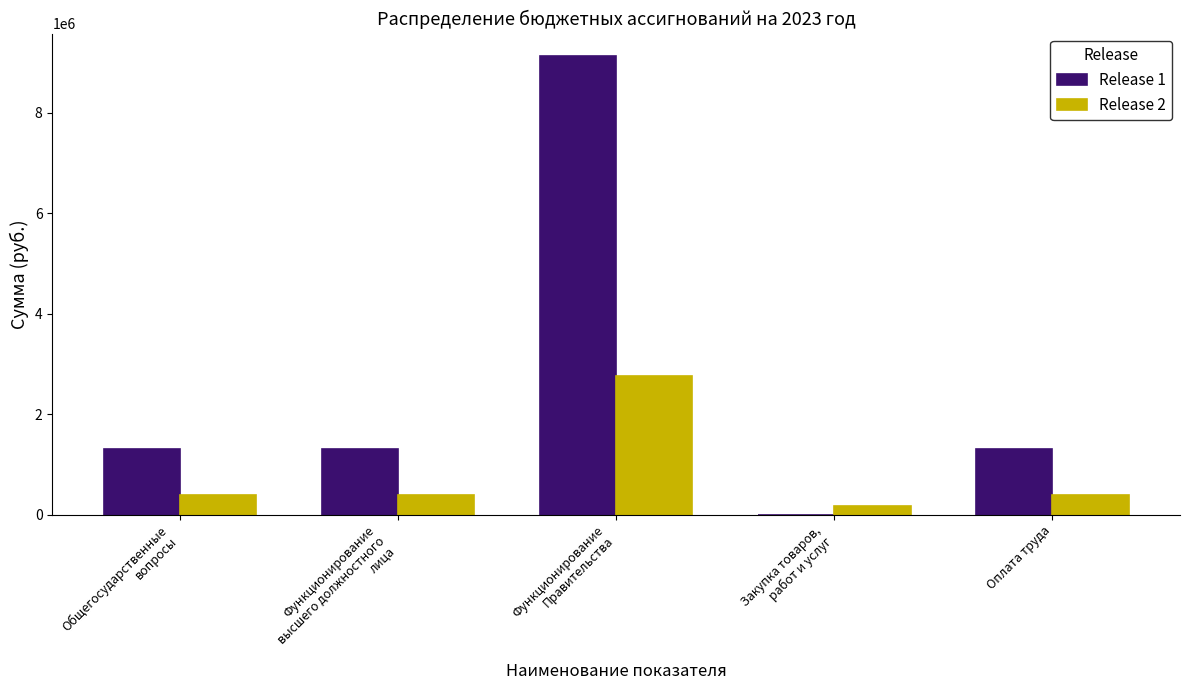

True or false: Release 2 has a value of 395173 at Оплата труда.

True